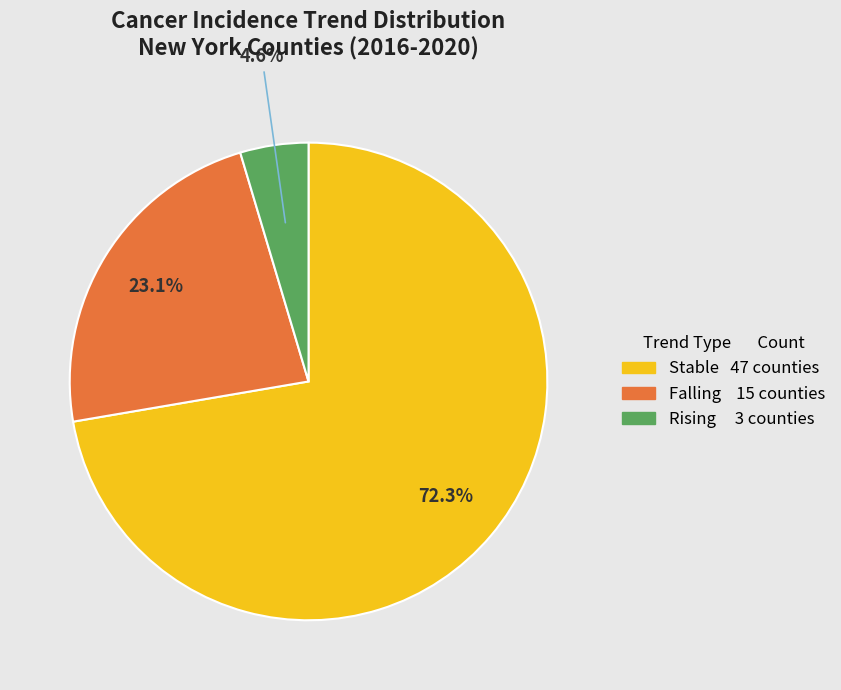

Is there a majority slice in this chart?

Yes